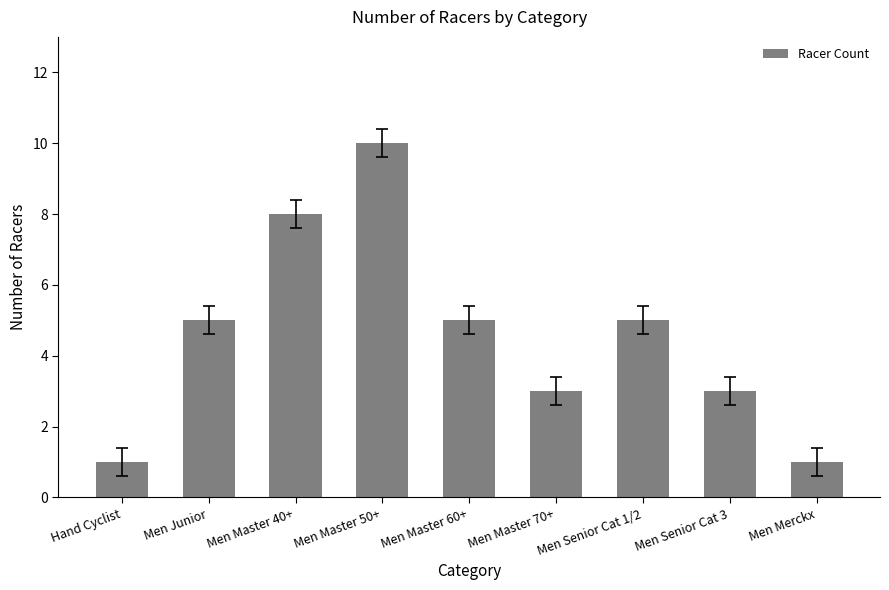

What is the change in value from Men Senior Cat 1/2 to Men Senior Cat 3?

-2